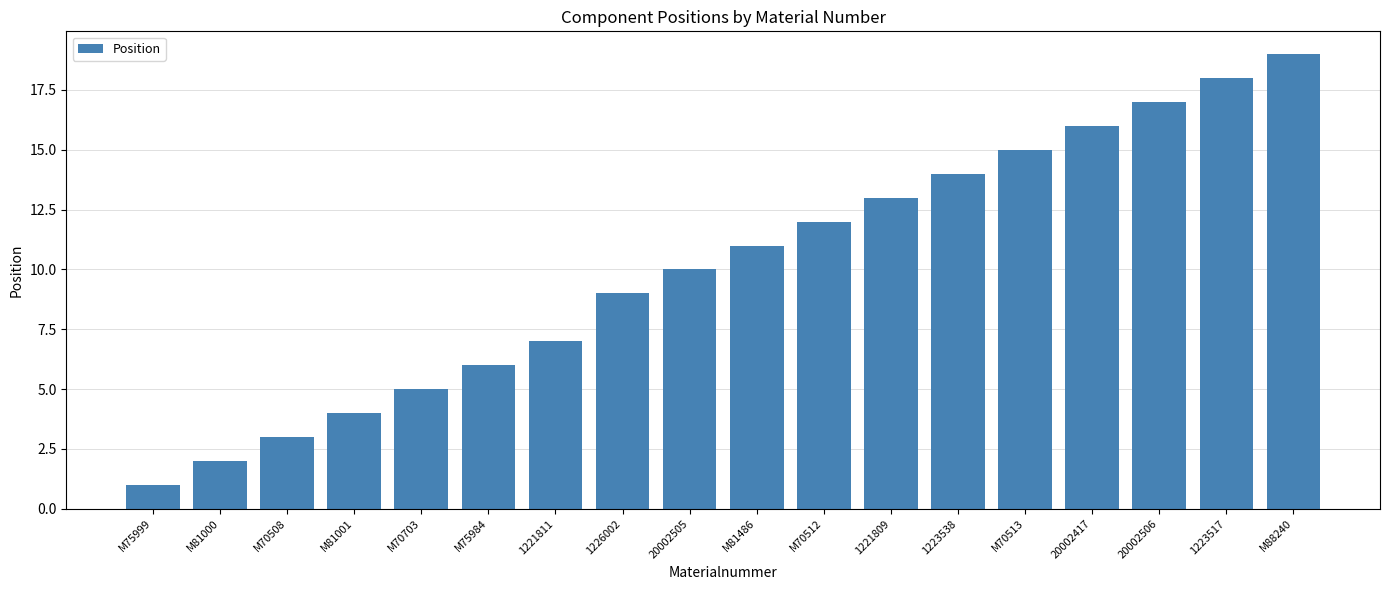

Which category has the highest value across all series?

M88240